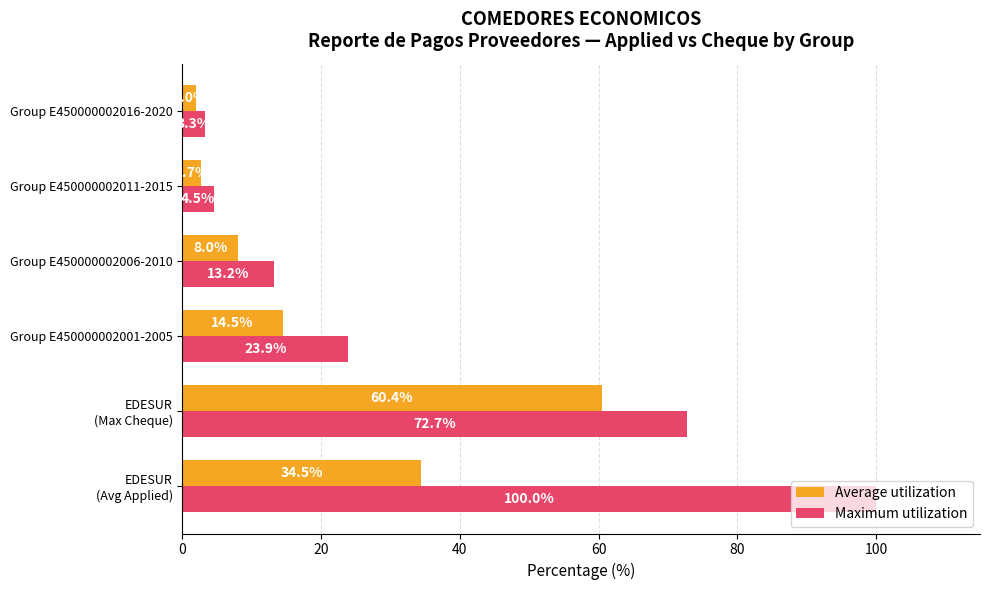

List the series in order of their overall mean, lowest first.

Average utilization, Maximum utilization